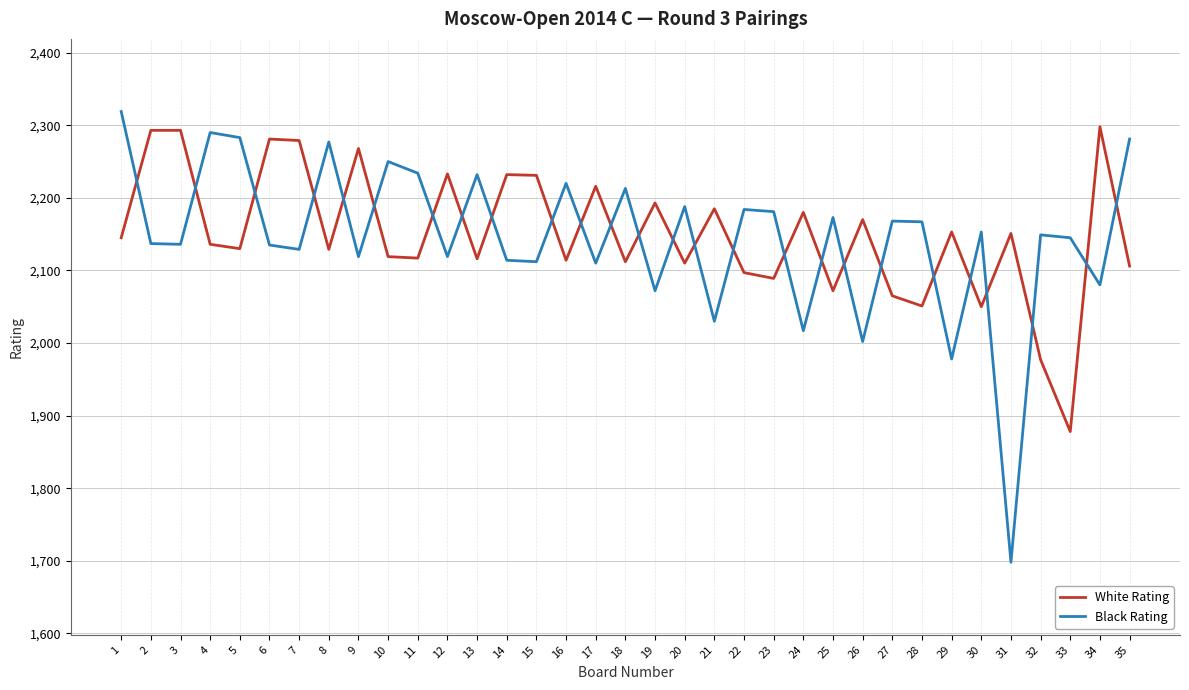

What is the sum of the White Rating values at 1 and 25?

4217